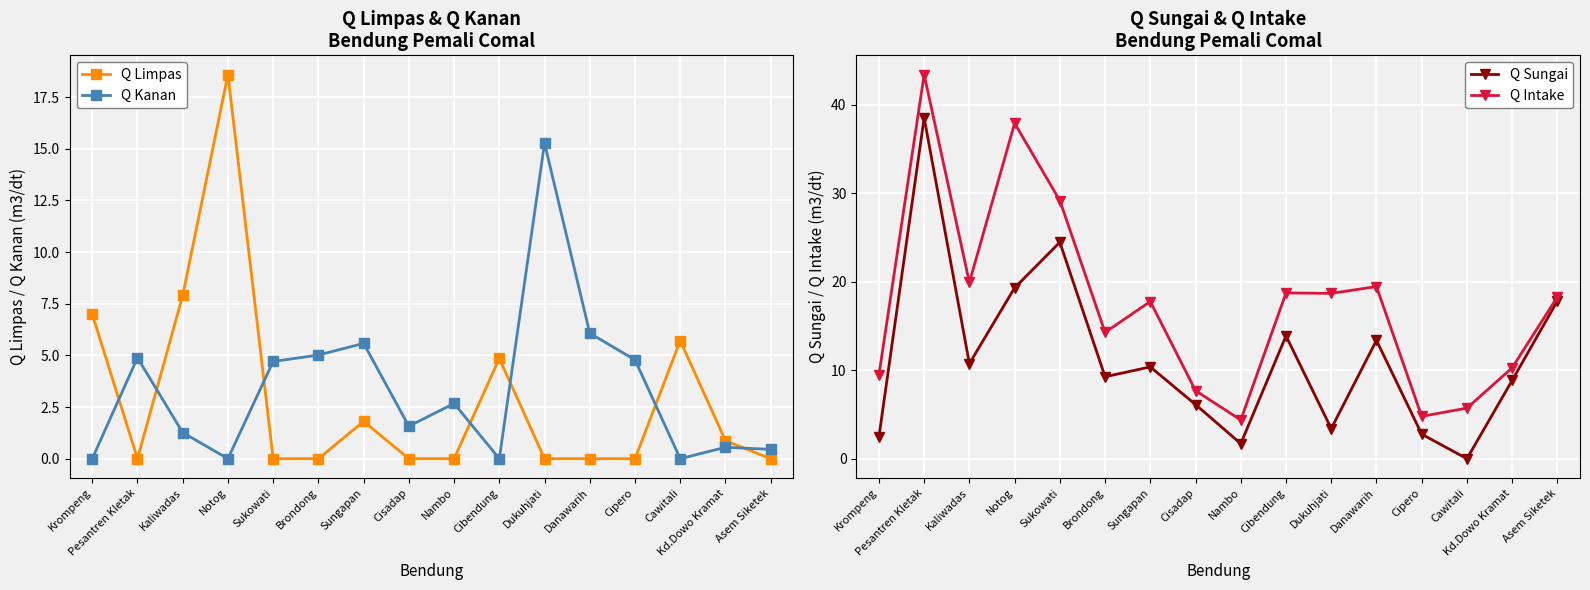

What position from the left is Nambo?

9